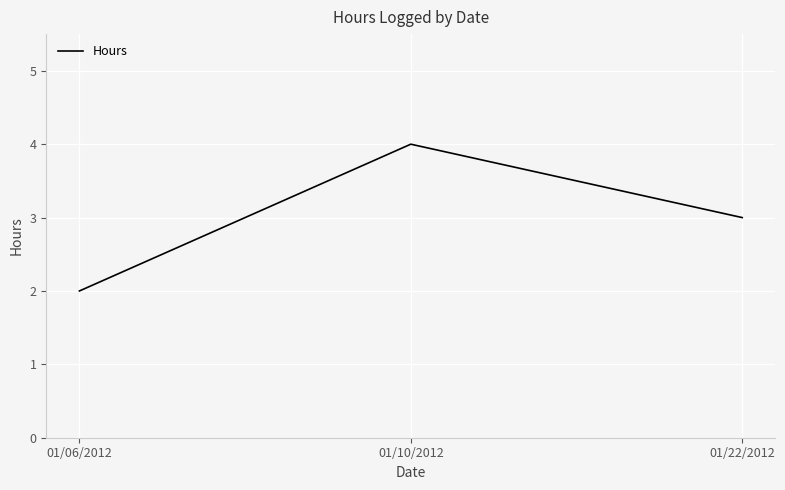

List the labels in order of value, largest first.

01/10/2012, 01/22/2012, 01/06/2012